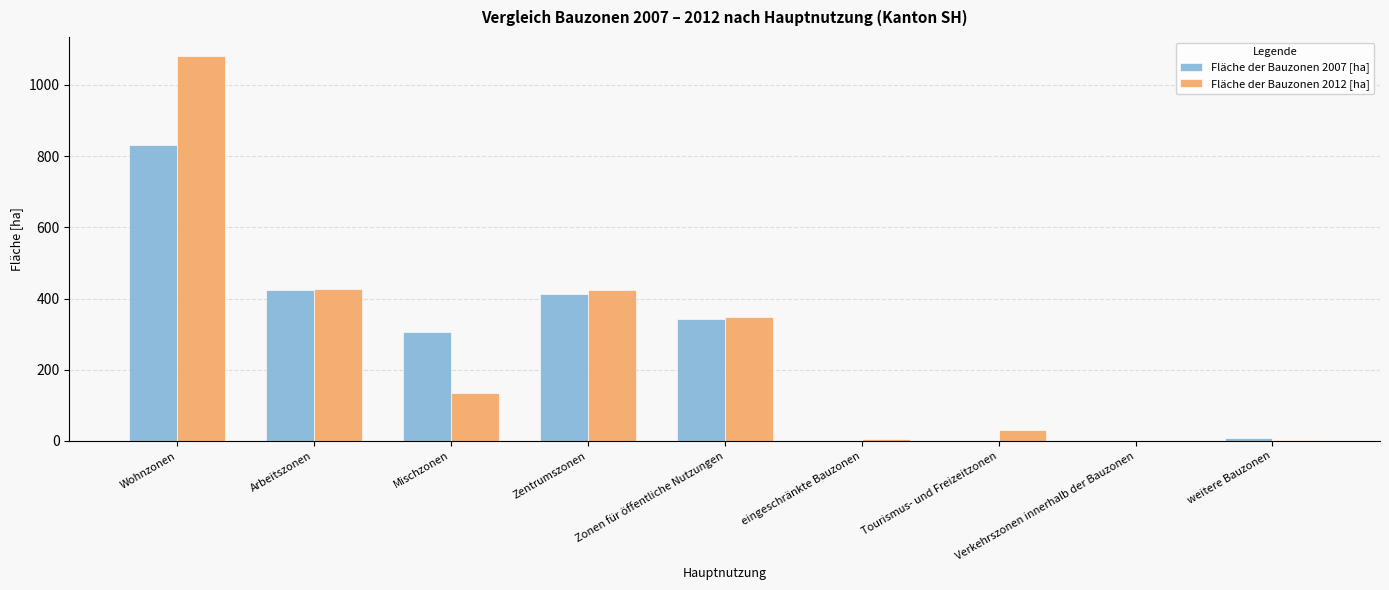

At which label does Fläche der Bauzonen 2012 [ha] reach its peak?

Wohnzonen